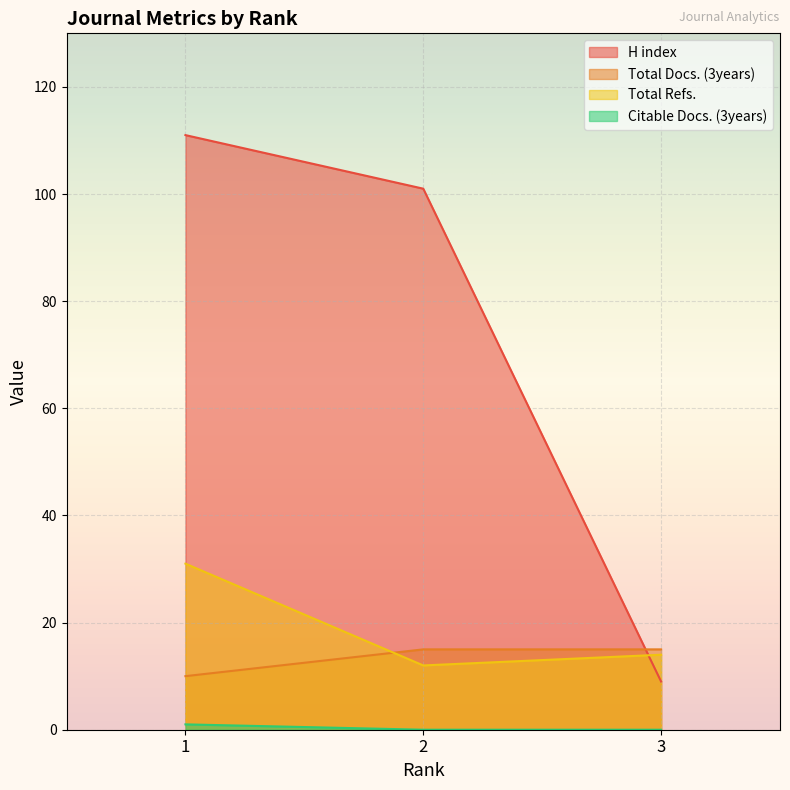

How many lines are shown in the chart?

4